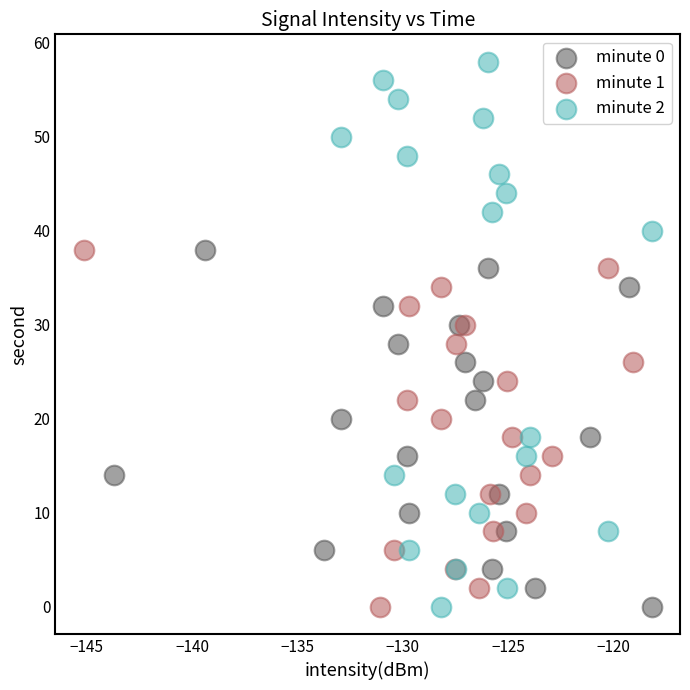

Which series contains the highest Y value?

minute 2